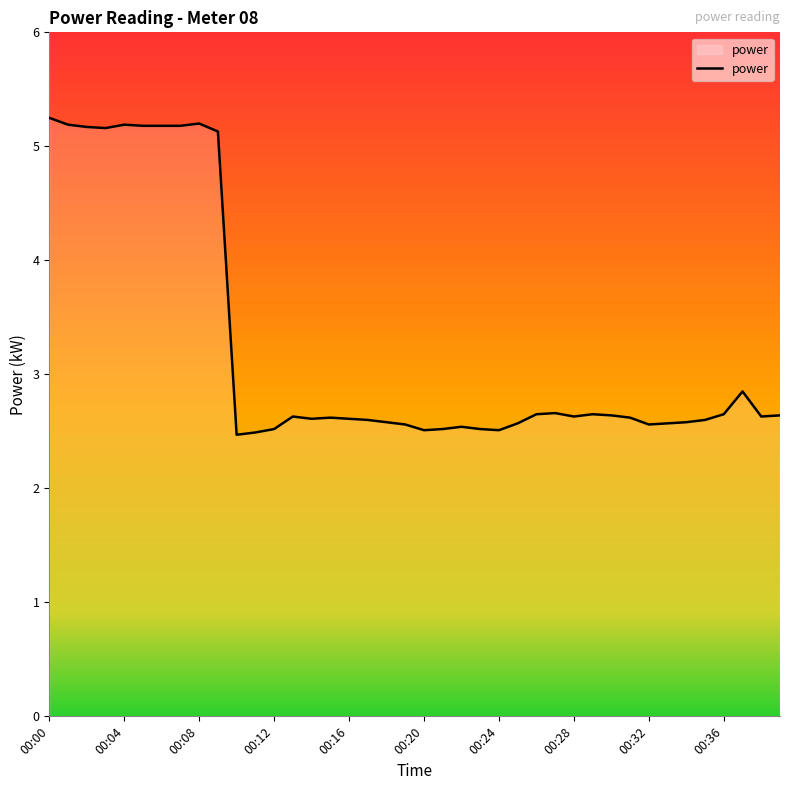

Does the chart display data point markers on the line(s)?

No